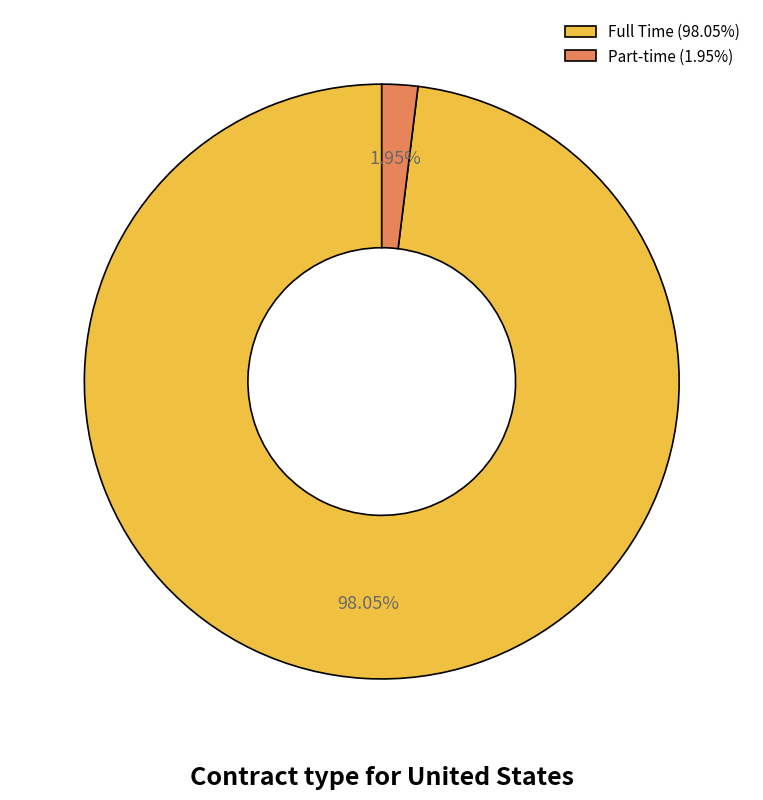

Which slice is the largest?

Full Time